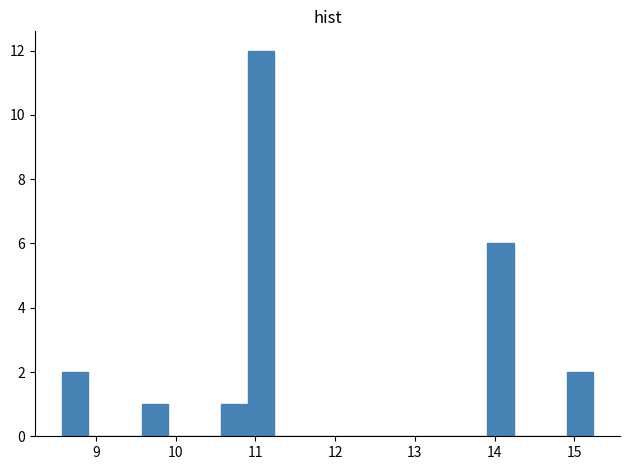

Around what value on the x-axis is the tallest bar? Give the approximate position of its centre, as read against the axis.

11.1